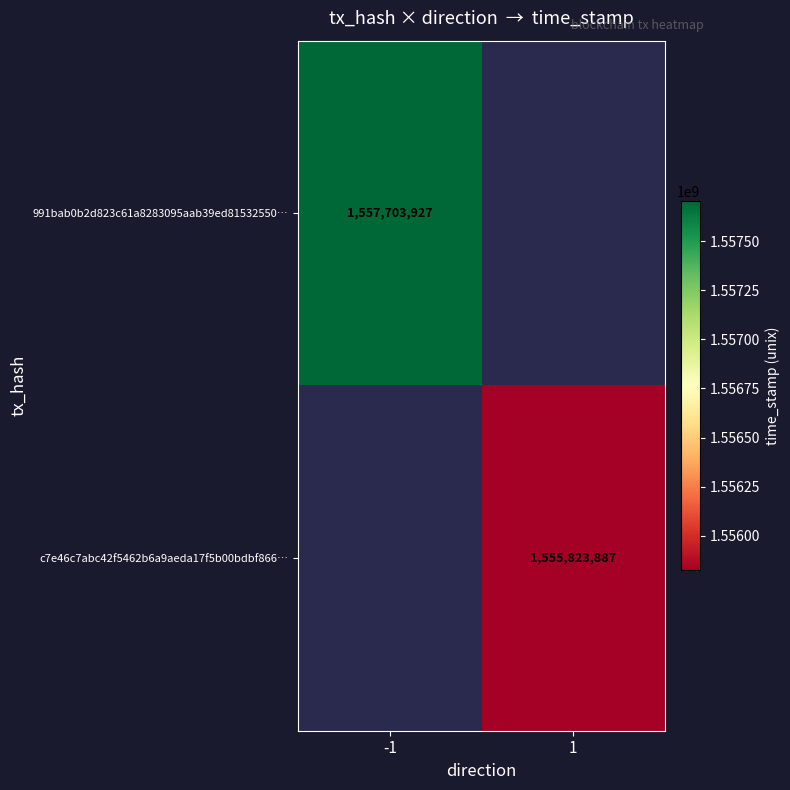

The c7e46c7abc42f5462b6a9aeda17f5b00bdbf866… series shows 1555823887 at 1. True or false?

True